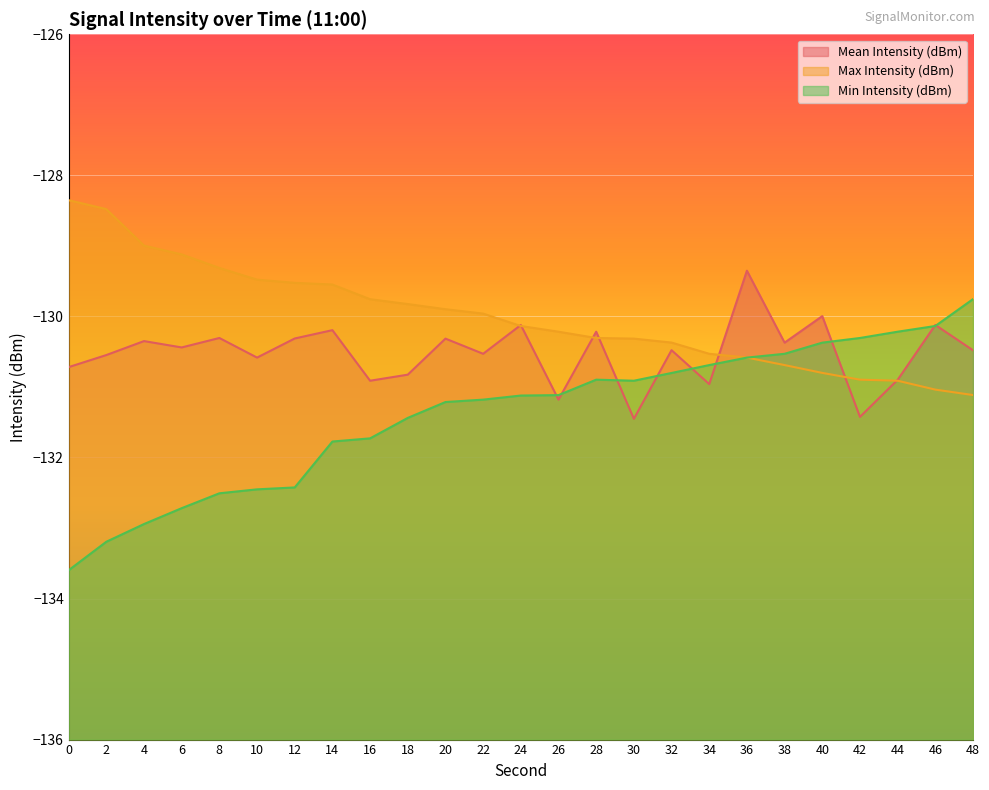

Rank the series by their average value, from lowest to highest.

Min Intensity (dBm), Mean Intensity (dBm), Max Intensity (dBm)